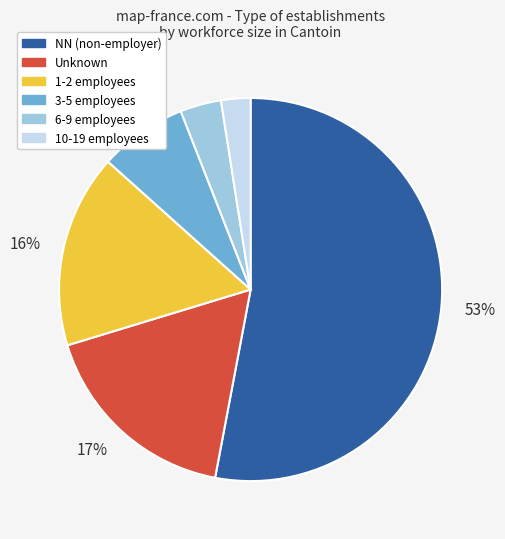

Which category accounts for the majority?

NN (non-employer)